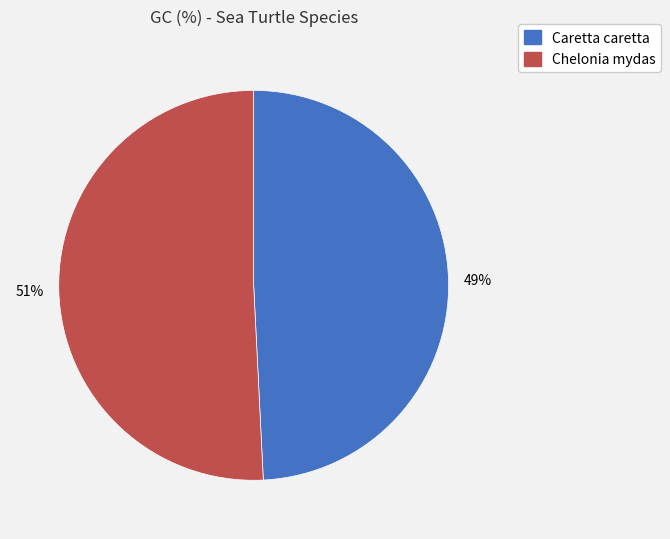

Which slice is the largest?

Chelonia mydas